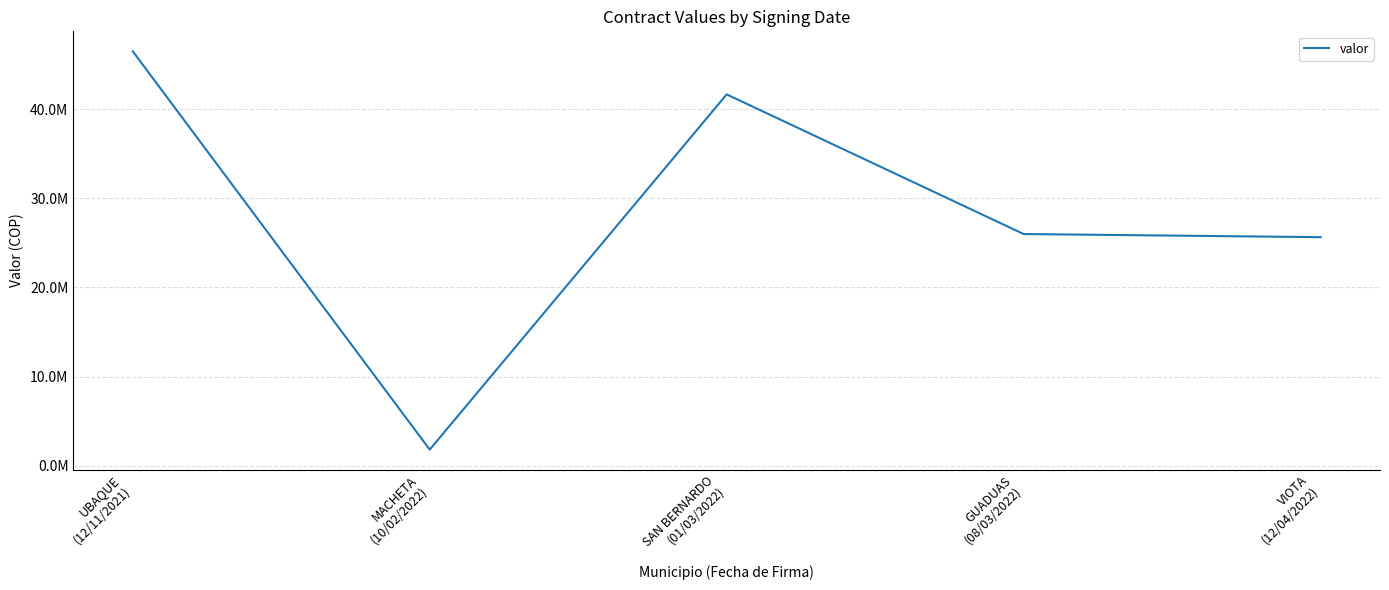

Rank the categories by value from lowest to highest.

MACHETA
(10/02/2022), VIOTA
(12/04/2022), GUADUAS
(08/03/2022), SAN BERNARDO
(01/03/2022), UBAQUE
(12/11/2021)